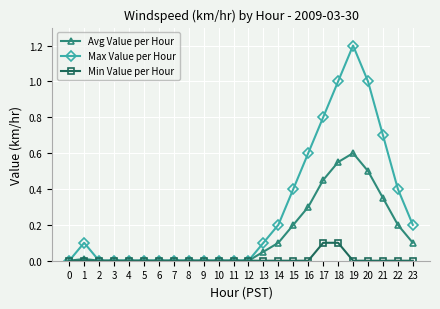

Which category has the highest value across all series?

19